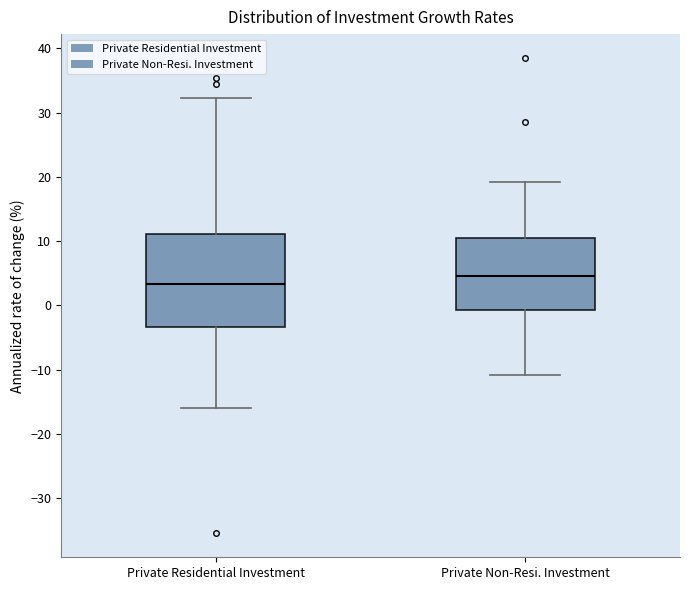

Reading left to right, read every box against the y-axis: the position of its median line, the range the box covers, and the ends of its whiskers. The values are not printed on the chart, so give them approximately, as read against the axis.

Private Residential Investment: median 3, box -3 to 11, whiskers -16 to 32
Private Non-Resi. Investment: median 5, box -1 to 11, whiskers -11 to 19